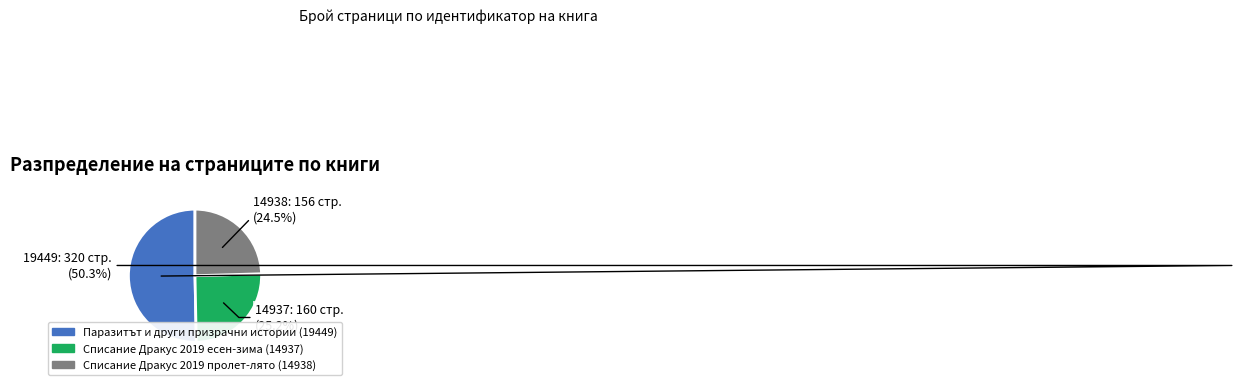

Which category has the biggest portion of the pie?

Паразитът и други призрачни истории (19449)